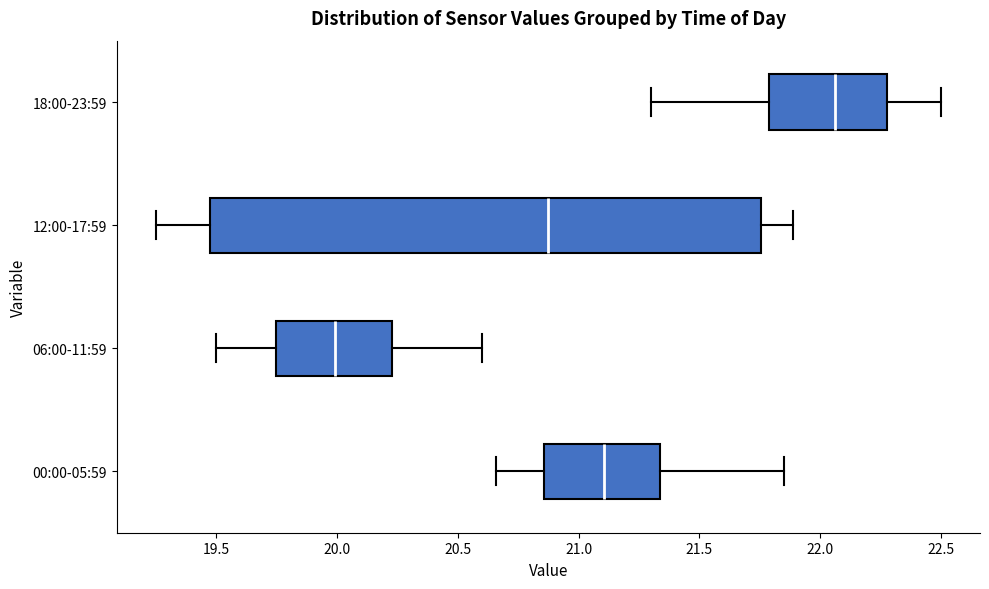

Reading bottom to top, read every box against the x-axis: the position of its median line, the range the box covers, and the ends of its whiskers. The values are not printed on the chart, so give them approximately, as read against the axis.

00:00-05:59: median 21.10, box 20.85 to 21.35, whiskers 20.65 to 21.85
06:00-11:59: median 20.00, box 19.75 to 20.25, whiskers 19.50 to 20.60
12:00-17:59: median 20.90, box 19.45 to 21.75, whiskers 19.25 to 21.90
18:00-23:59: median 22.05, box 21.80 to 22.30, whiskers 21.30 to 22.50